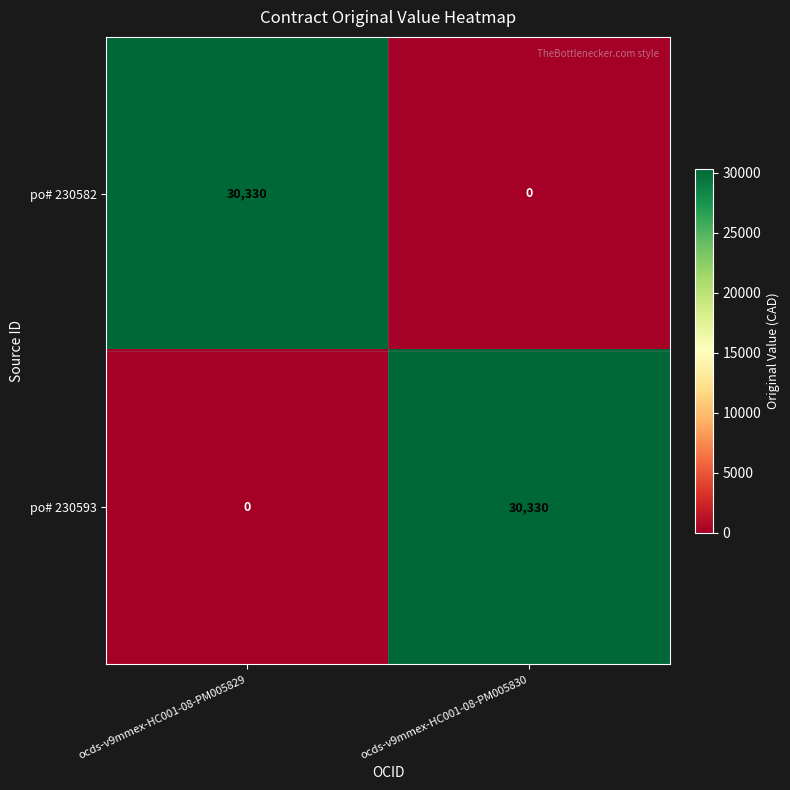

What is the maximum value for po# 230582?

30330